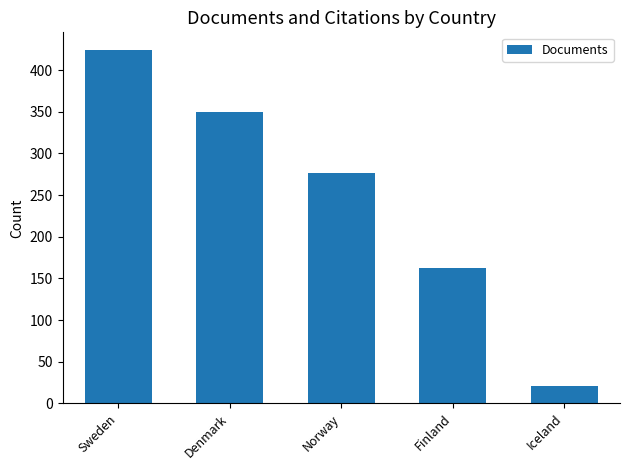

Between Finland and Norway, which is larger?

Norway